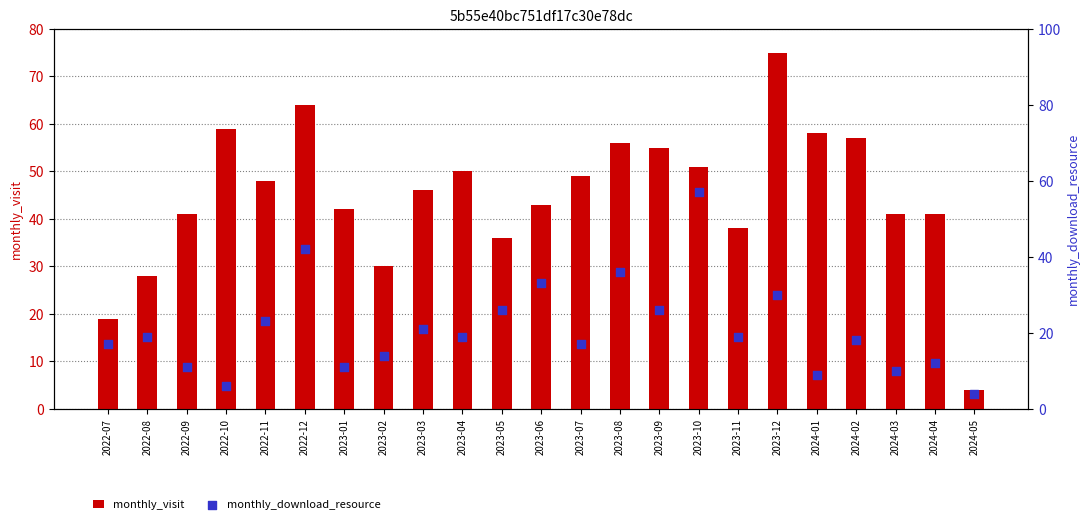

At how many categories does at least one series exceed 56?

6